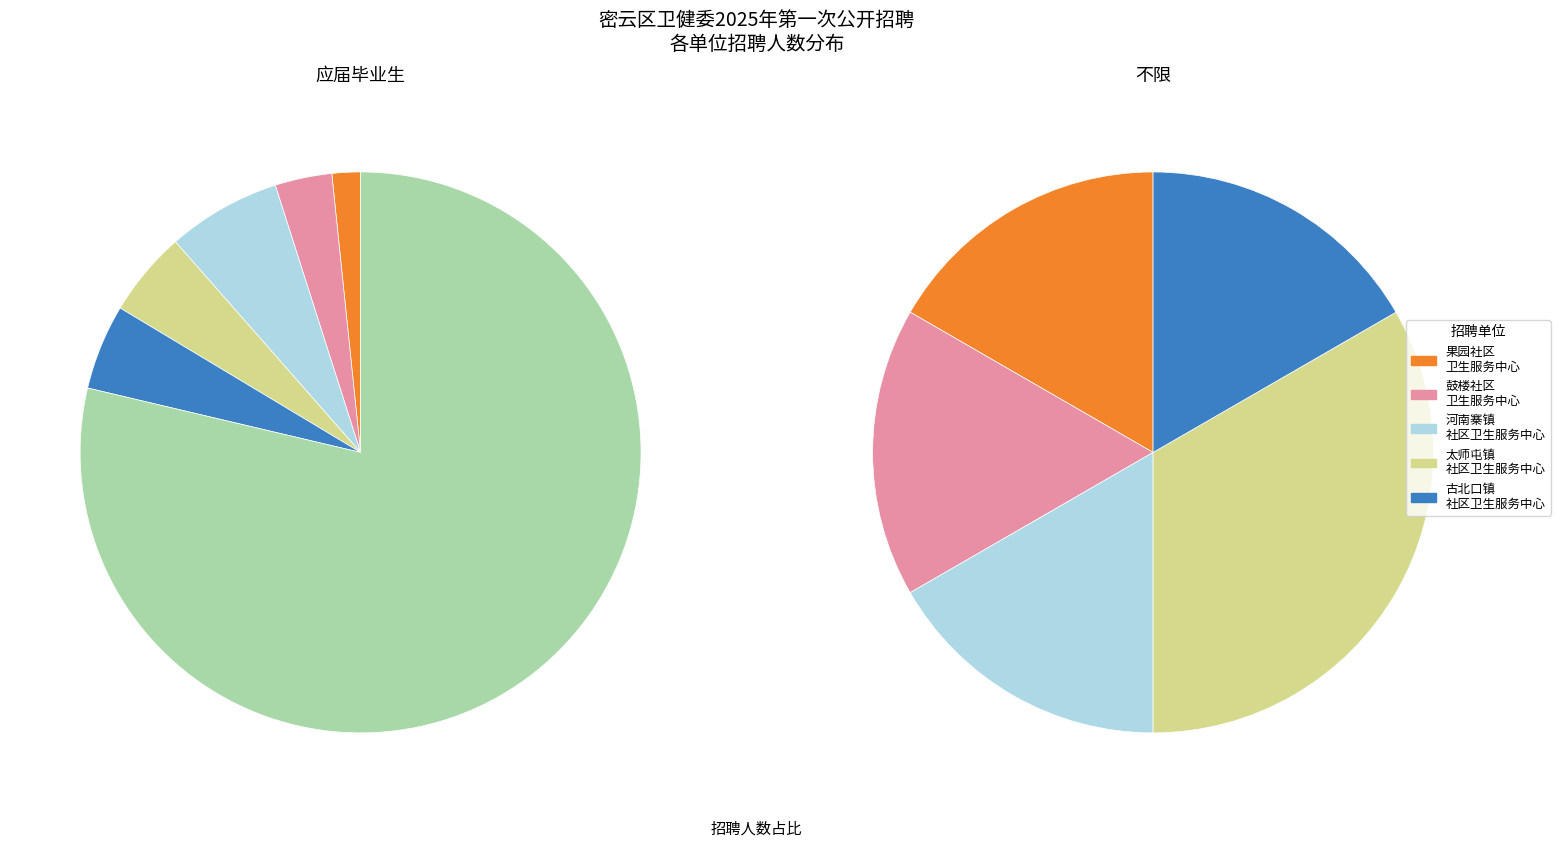

True or false: 36 accounts for 6% of the total.

False